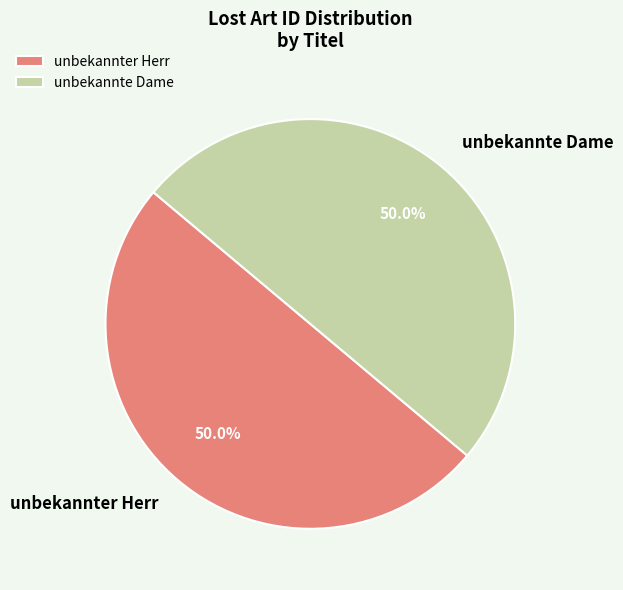

To the nearest percent, what is the combined percentage of unbekannte Dame and unbekannter Herr?

100%